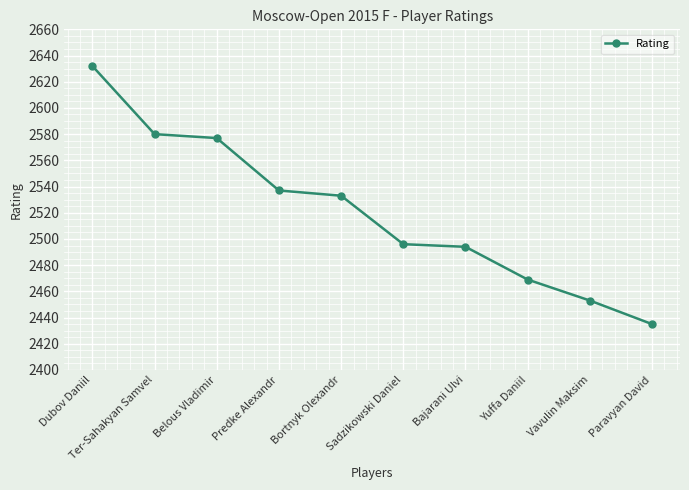

What is the value of the 4th point from the left?

2537